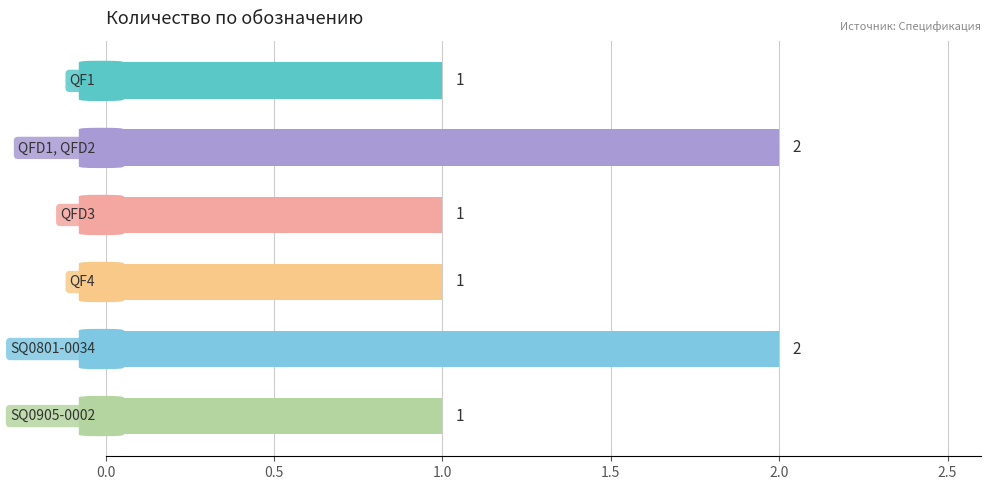

What is the value of the 4th bar from the top?

1